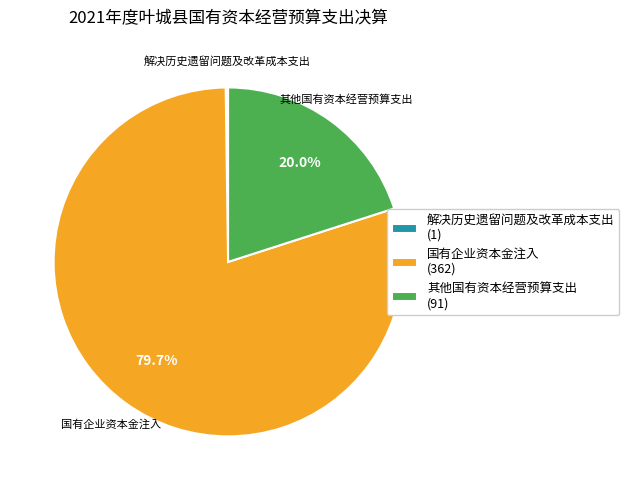

To the nearest percent, what portion does 其他国有资本经营预算支出 represent?

20%